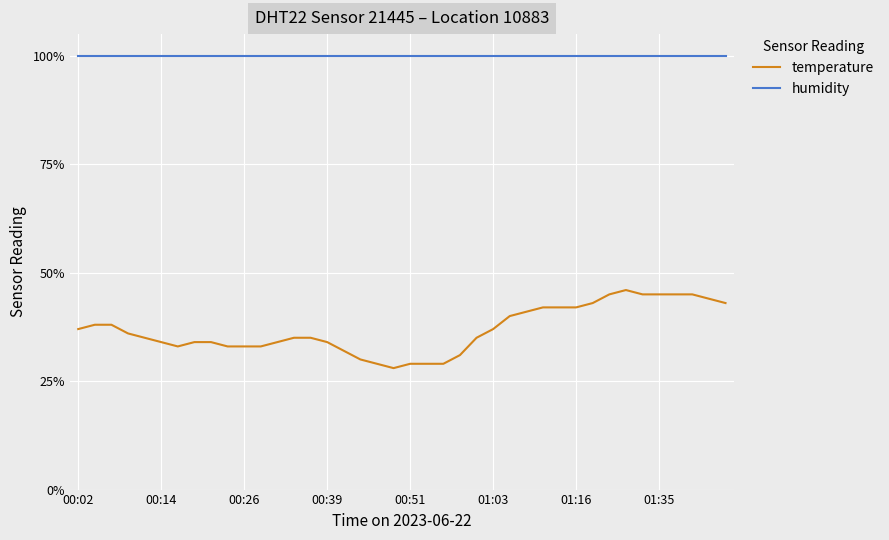

True or false: temperature and humidity intersect in this chart.

False